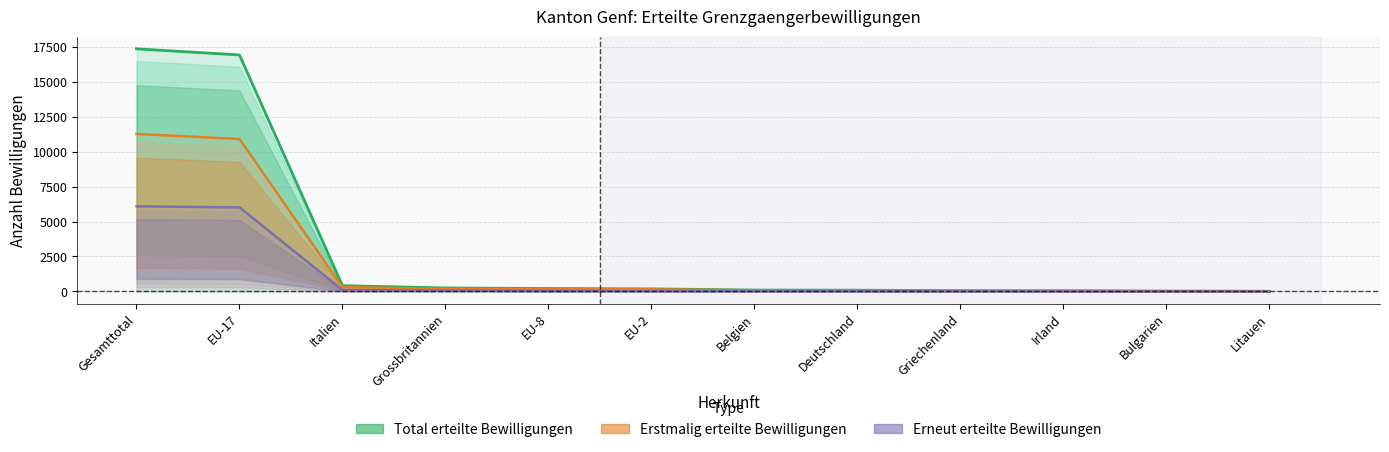

What is the total value across all series at EU-8?

420